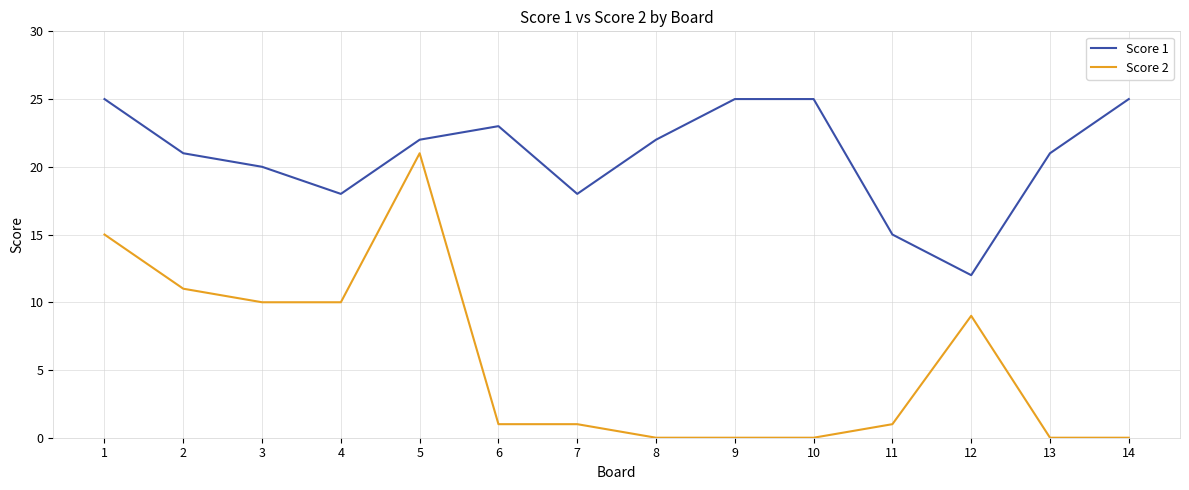

List the series in order of their overall mean, lowest first.

Score 2, Score 1